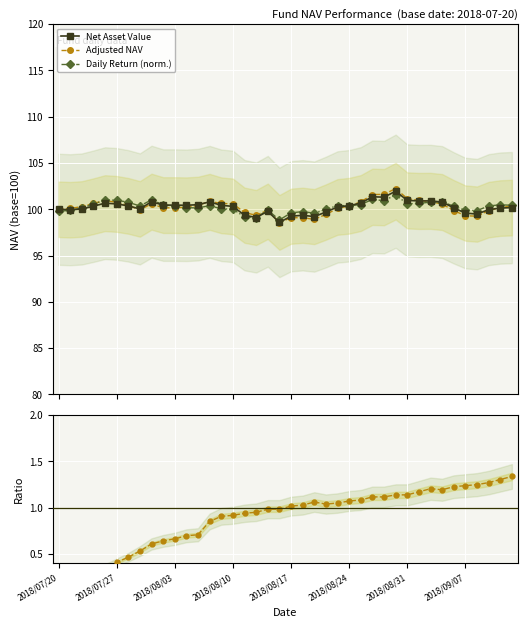

Reading left to right, extract all data points from this chart.

Net Asset Value: 100.0	100.0	100.0	100.3	100.7	100.6	100.4	100.0	100.8	100.4	100.4	100.4	100.5	100.8	100.4	100.3	99.4	99.1	99.8	98.6	99.2	99.4	99.2	99.7	100.2	100.4	100.7	101.4	101.3	102.0	101.0	100.9	100.9	100.8	100.2	99.6	99.5	100.0	100.1	100.2
Adjusted NAV: 100.0	100.1	100.3	100.6	100.9	100.8	100.4	99.9	100.6	100.2	100.2	100.2	100.4	100.9	100.6	100.6	99.7	99.3	99.9	98.6	99.1	99.1	98.9	99.4	100.1	100.4	100.8	101.6	101.6	102.2	101.2	101.0	100.8	100.6	99.9	99.3	99.3	99.9	100.2	100.4
Daily Return (norm.): 99.8	99.9	100.1	100.6	101.0	101.0	100.8	100.4	101.0	100.5	100.3	100.2	100.1	100.4	100.0	100.0	99.2	99.1	99.9	98.8	99.6	99.7	99.6	100.0	100.4	100.4	100.5	101.1	100.9	101.5	100.6	100.6	100.8	100.8	100.3	99.9	99.9	100.4	100.5	100.4
Ratio to base: 0.1	0.1	0.2	0.3	0.4	0.4	0.5	0.5	0.6	0.6	0.7	0.7	0.7	0.9	0.9	0.9	0.9	1.0	1.0	1.0	1.0	1.0	1.1	1.0	1.0	1.1	1.1	1.1	1.1	1.1	1.1	1.2	1.2	1.2	1.2	1.2	1.2	1.3	1.3	1.3